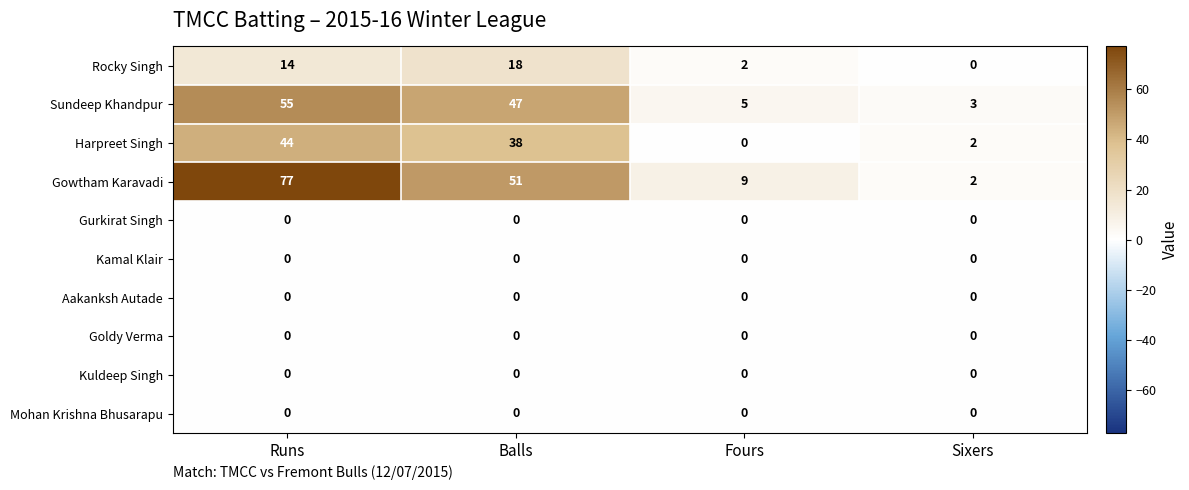

At how many categories does at least one series exceed 54?

1